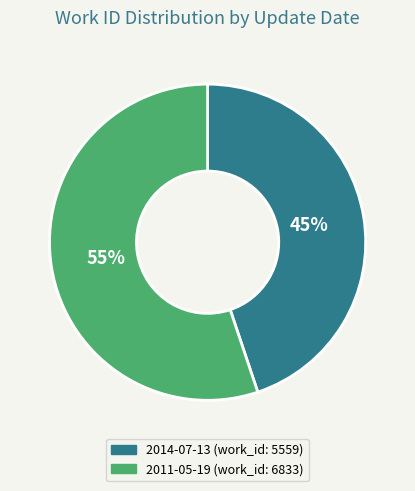

True or false: 2011-05-19 accounts for 43% of the total.

False